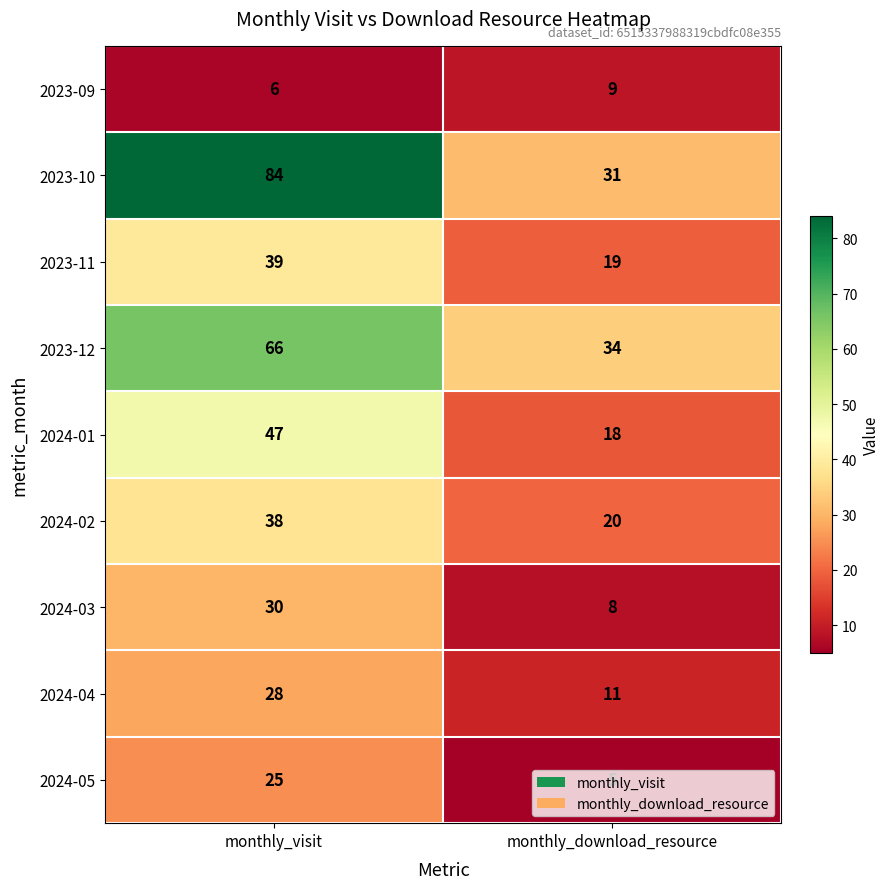

Rank the series by their maximum value, from highest to lowest.

2023-10, 2023-12, 2024-01, 2023-11, 2024-02, 2024-03, 2024-04, 2024-05, 2023-09